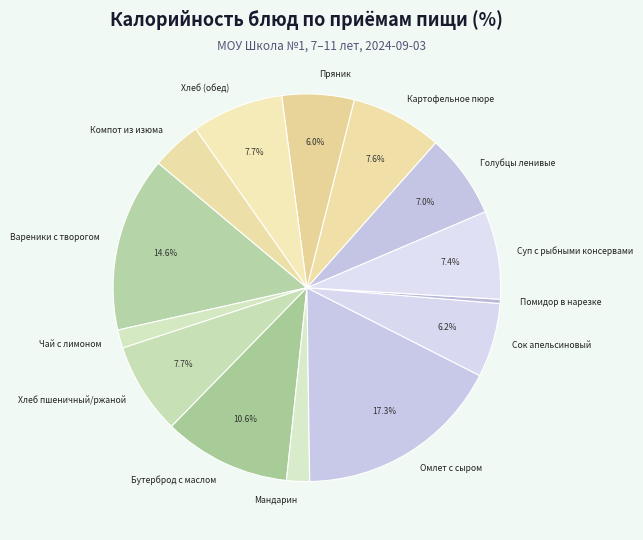

What portion of the pie excludes Бутерброд с маслом?

89.4%